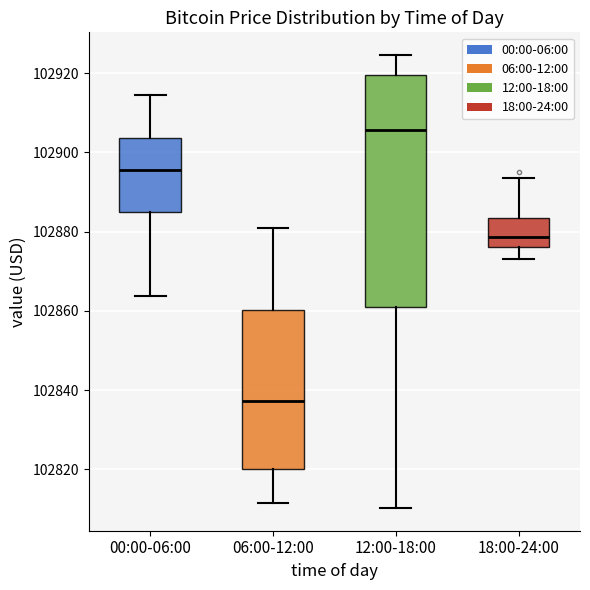

Reading left to right, transcribe this box plot: for each box, give where its median line is, the range the box spans, and where its two whiskers end, as read against the y-axis. The values are not printed on the chart, so give them approximately, as read against the axis.

00:00-06:00: median 102896, box 102886 to 102904, whiskers 102864 to 102914
06:00-12:00: median 102838, box 102820 to 102860, whiskers 102812 to 102880
12:00-18:00: median 102906, box 102860 to 102920, whiskers 102810 to 102924
18:00-24:00: median 102878, box 102876 to 102884, whiskers 102874 to 102894